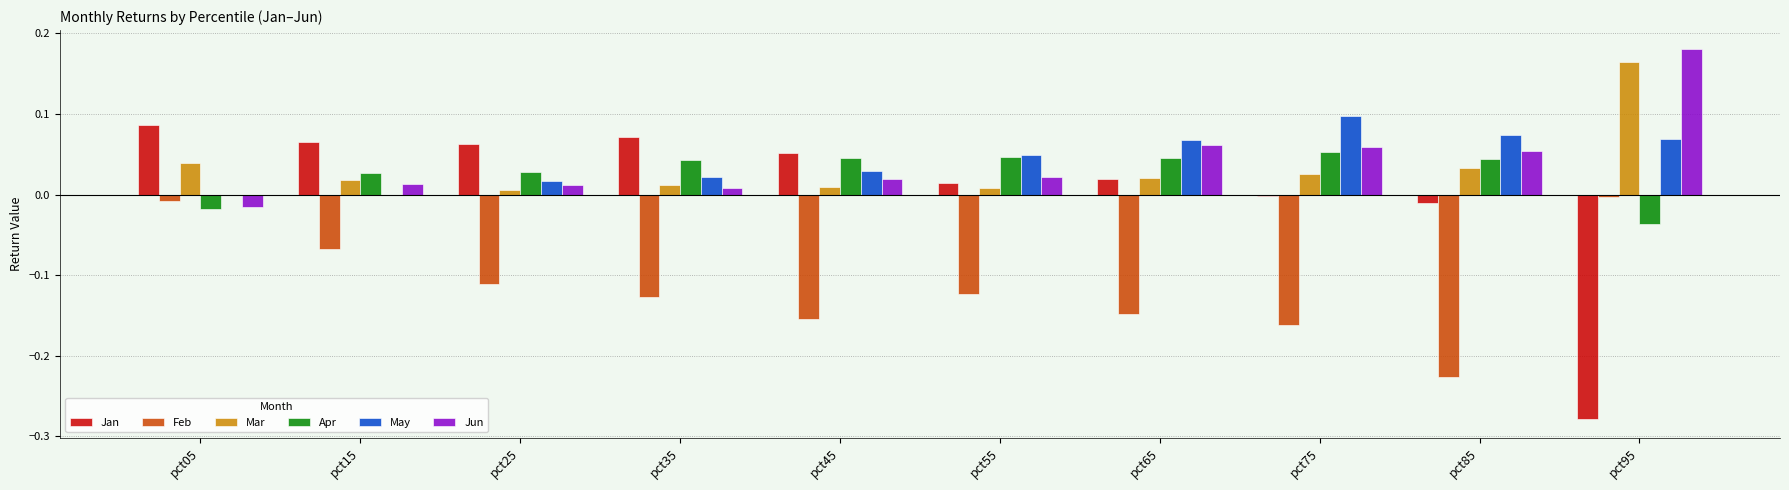

Which label corresponds to the largest value in the chart?

pct95